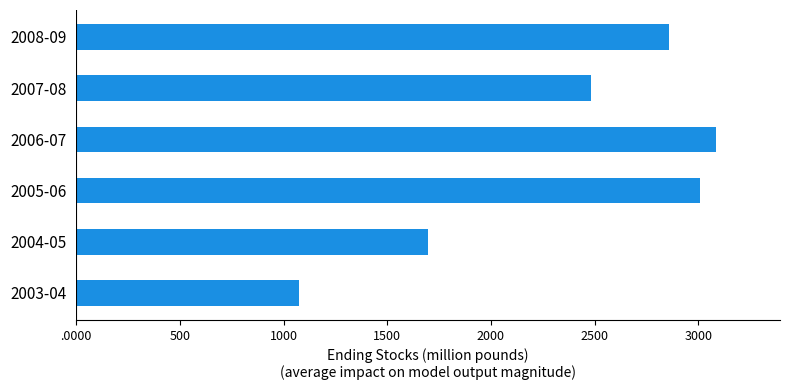

How many values exceed 2860?

3